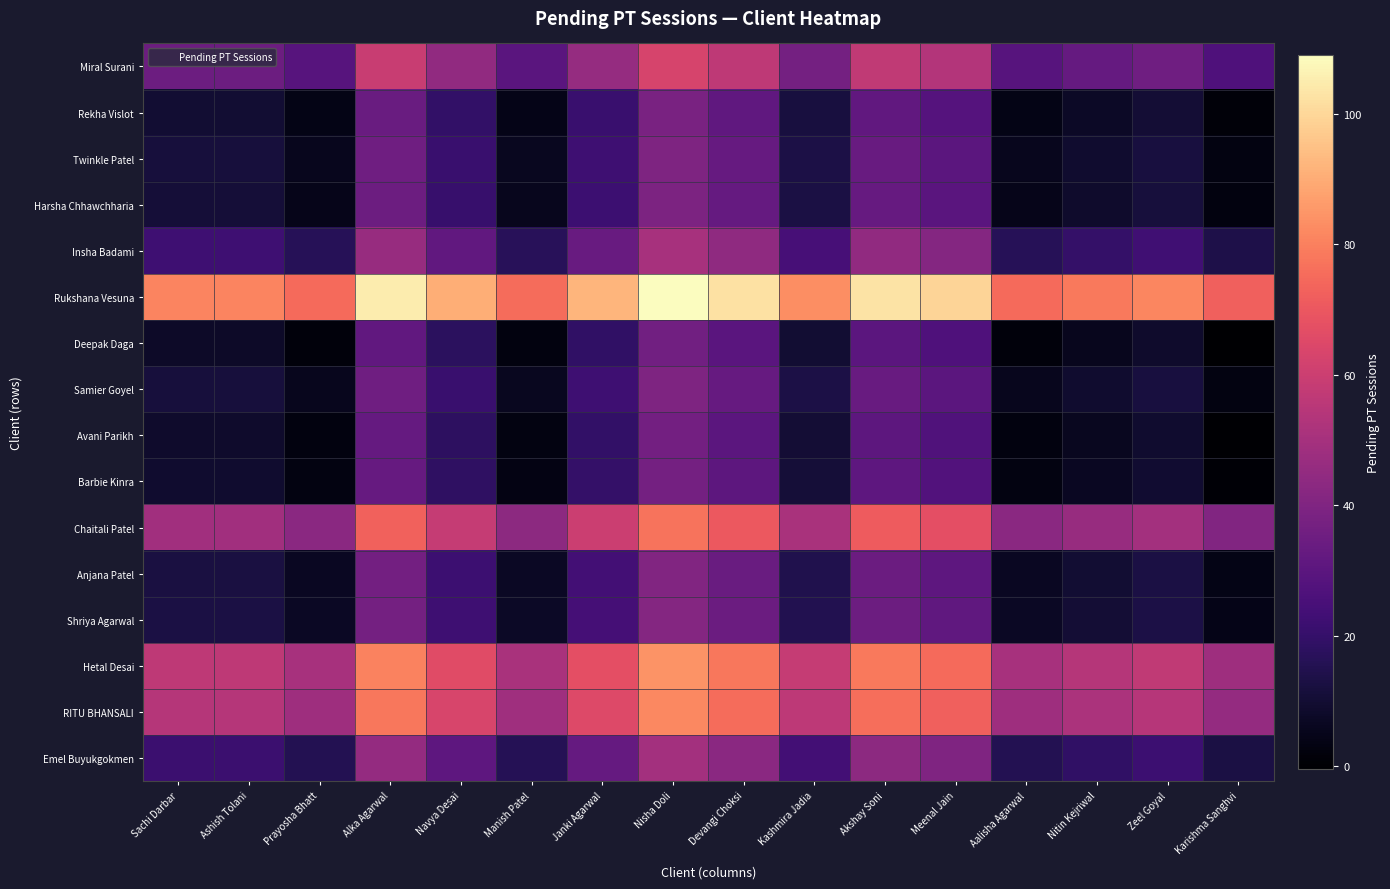

Reading right to left, extract all data points from this chart.

Miral Surani: Karishma Sanghvi=26.5	Zeel Goyal=35.5	Nitin Kejriwal=32.5	Aalisha Agarwal=29.0	Meenal Jain=53.5	Akshay Soni=57.0	Kashmira Jadia=37.0	Devangi Choksi=56.5	Nisha Doli=63.0	Janki Agarwal=46.0	Manish Patel=29.5	Navya Desai=44.5	Alka Agarwal=59.0	Prayosha Bhatt=29.0	Ashish Tolani=35.0	Sachi Darbar=35.0
Rekha Vislot: Karishma Sanghvi=1.5	Zeel Goyal=10.5	Nitin Kejriwal=7.5	Aalisha Agarwal=4.0	Meenal Jain=28.5	Akshay Soni=32.0	Kashmira Jadia=12.0	Devangi Choksi=31.5	Nisha Doli=38.0	Janki Agarwal=21.0	Manish Patel=4.5	Navya Desai=19.5	Alka Agarwal=34.0	Prayosha Bhatt=4.0	Ashish Tolani=10.0	Sachi Darbar=10.0
Twinkle Patel: Karishma Sanghvi=3.0	Zeel Goyal=12.0	Nitin Kejriwal=9.0	Aalisha Agarwal=5.5	Meenal Jain=30.0	Akshay Soni=33.5	Kashmira Jadia=13.5	Devangi Choksi=33.0	Nisha Doli=39.5	Janki Agarwal=22.5	Manish Patel=6.0	Navya Desai=21.0	Alka Agarwal=35.5	Prayosha Bhatt=5.5	Ashish Tolani=11.5	Sachi Darbar=11.5
Harsha Chhawchharia: Karishma Sanghvi=2.5	Zeel Goyal=11.5	Nitin Kejriwal=8.5	Aalisha Agarwal=5.0	Meenal Jain=29.5	Akshay Soni=33.0	Kashmira Jadia=13.0	Devangi Choksi=32.5	Nisha Doli=39.0	Janki Agarwal=22.0	Manish Patel=5.5	Navya Desai=20.5	Alka Agarwal=35.0	Prayosha Bhatt=5.0	Ashish Tolani=11.0	Sachi Darbar=11.0
Insha Badami: Karishma Sanghvi=14.0	Zeel Goyal=23.0	Nitin Kejriwal=20.0	Aalisha Agarwal=16.5	Meenal Jain=41.0	Akshay Soni=44.5	Kashmira Jadia=24.5	Devangi Choksi=44.0	Nisha Doli=50.5	Janki Agarwal=33.5	Manish Patel=17.0	Navya Desai=32.0	Alka Agarwal=46.5	Prayosha Bhatt=16.5	Ashish Tolani=22.5	Sachi Darbar=22.5
Rukshana Vesuna: Karishma Sanghvi=72.5	Zeel Goyal=81.5	Nitin Kejriwal=78.5	Aalisha Agarwal=75.0	Meenal Jain=99.5	Akshay Soni=103.0	Kashmira Jadia=83.0	Devangi Choksi=102.5	Nisha Doli=109.0	Janki Agarwal=92.0	Manish Patel=75.5	Navya Desai=90.5	Alka Agarwal=105.0	Prayosha Bhatt=75.0	Ashish Tolani=81.0	Sachi Darbar=81.0
Deepak Daga: Karishma Sanghvi=-0.5	Zeel Goyal=8.5	Nitin Kejriwal=5.5	Aalisha Agarwal=2.0	Meenal Jain=26.5	Akshay Soni=30.0	Kashmira Jadia=10.0	Devangi Choksi=29.5	Nisha Doli=36.0	Janki Agarwal=19.0	Manish Patel=2.5	Navya Desai=17.5	Alka Agarwal=32.0	Prayosha Bhatt=2.0	Ashish Tolani=8.0	Sachi Darbar=8.0
Samier Goyel: Karishma Sanghvi=3.0	Zeel Goyal=12.0	Nitin Kejriwal=9.0	Aalisha Agarwal=5.5	Meenal Jain=30.0	Akshay Soni=33.5	Kashmira Jadia=13.5	Devangi Choksi=33.0	Nisha Doli=39.5	Janki Agarwal=22.5	Manish Patel=6.0	Navya Desai=21.0	Alka Agarwal=35.5	Prayosha Bhatt=5.5	Ashish Tolani=11.5	Sachi Darbar=11.5
Avani Parikh: Karishma Sanghvi=0.0	Zeel Goyal=9.0	Nitin Kejriwal=6.0	Aalisha Agarwal=2.5	Meenal Jain=27.0	Akshay Soni=30.5	Kashmira Jadia=10.5	Devangi Choksi=30.0	Nisha Doli=36.5	Janki Agarwal=19.5	Manish Patel=3.0	Navya Desai=18.0	Alka Agarwal=32.5	Prayosha Bhatt=2.5	Ashish Tolani=8.5	Sachi Darbar=8.5
Barbie Kinra: Karishma Sanghvi=0.5	Zeel Goyal=9.5	Nitin Kejriwal=6.5	Aalisha Agarwal=3.0	Meenal Jain=27.5	Akshay Soni=31.0	Kashmira Jadia=11.0	Devangi Choksi=30.5	Nisha Doli=37.0	Janki Agarwal=20.0	Manish Patel=3.5	Navya Desai=18.5	Alka Agarwal=33.0	Prayosha Bhatt=3.0	Ashish Tolani=9.0	Sachi Darbar=9.0
Chaitali Patel: Karishma Sanghvi=40.5	Zeel Goyal=49.5	Nitin Kejriwal=46.5	Aalisha Agarwal=43.0	Meenal Jain=67.5	Akshay Soni=71.0	Kashmira Jadia=51.0	Devangi Choksi=70.5	Nisha Doli=77.0	Janki Agarwal=60.0	Manish Patel=43.5	Navya Desai=58.5	Alka Agarwal=73.0	Prayosha Bhatt=43.0	Ashish Tolani=49.0	Sachi Darbar=49.0
Anjana Patel: Karishma Sanghvi=4.0	Zeel Goyal=13.0	Nitin Kejriwal=10.0	Aalisha Agarwal=6.5	Meenal Jain=31.0	Akshay Soni=34.5	Kashmira Jadia=14.5	Devangi Choksi=34.0	Nisha Doli=40.5	Janki Agarwal=23.5	Manish Patel=7.0	Navya Desai=22.0	Alka Agarwal=36.5	Prayosha Bhatt=6.5	Ashish Tolani=12.5	Sachi Darbar=12.5
Shriya Agarwal: Karishma Sanghvi=4.5	Zeel Goyal=13.5	Nitin Kejriwal=10.5	Aalisha Agarwal=7.0	Meenal Jain=31.5	Akshay Soni=35.0	Kashmira Jadia=15.0	Devangi Choksi=34.5	Nisha Doli=41.0	Janki Agarwal=24.0	Manish Patel=7.5	Navya Desai=22.5	Alka Agarwal=37.0	Prayosha Bhatt=7.0	Ashish Tolani=13.0	Sachi Darbar=13.0
Hetal Desai: Karishma Sanghvi=48.0	Zeel Goyal=57.0	Nitin Kejriwal=54.0	Aalisha Agarwal=50.5	Meenal Jain=75.0	Akshay Soni=78.5	Kashmira Jadia=58.5	Devangi Choksi=78.0	Nisha Doli=84.5	Janki Agarwal=67.5	Manish Patel=51.0	Navya Desai=66.0	Alka Agarwal=80.5	Prayosha Bhatt=50.5	Ashish Tolani=56.5	Sachi Darbar=56.5
RITU BHANSALI: Karishma Sanghvi=45.5	Zeel Goyal=54.5	Nitin Kejriwal=51.5	Aalisha Agarwal=48.0	Meenal Jain=72.5	Akshay Soni=76.0	Kashmira Jadia=56.0	Devangi Choksi=75.5	Nisha Doli=82.0	Janki Agarwal=65.0	Manish Patel=48.5	Navya Desai=63.5	Alka Agarwal=78.0	Prayosha Bhatt=48.0	Ashish Tolani=54.0	Sachi Darbar=54.0
Emel Buyukgokmen: Karishma Sanghvi=13.0	Zeel Goyal=22.0	Nitin Kejriwal=19.0	Aalisha Agarwal=15.5	Meenal Jain=40.0	Akshay Soni=43.5	Kashmira Jadia=23.5	Devangi Choksi=43.0	Nisha Doli=49.5	Janki Agarwal=32.5	Manish Patel=16.0	Navya Desai=31.0	Alka Agarwal=45.5	Prayosha Bhatt=15.5	Ashish Tolani=21.5	Sachi Darbar=21.5